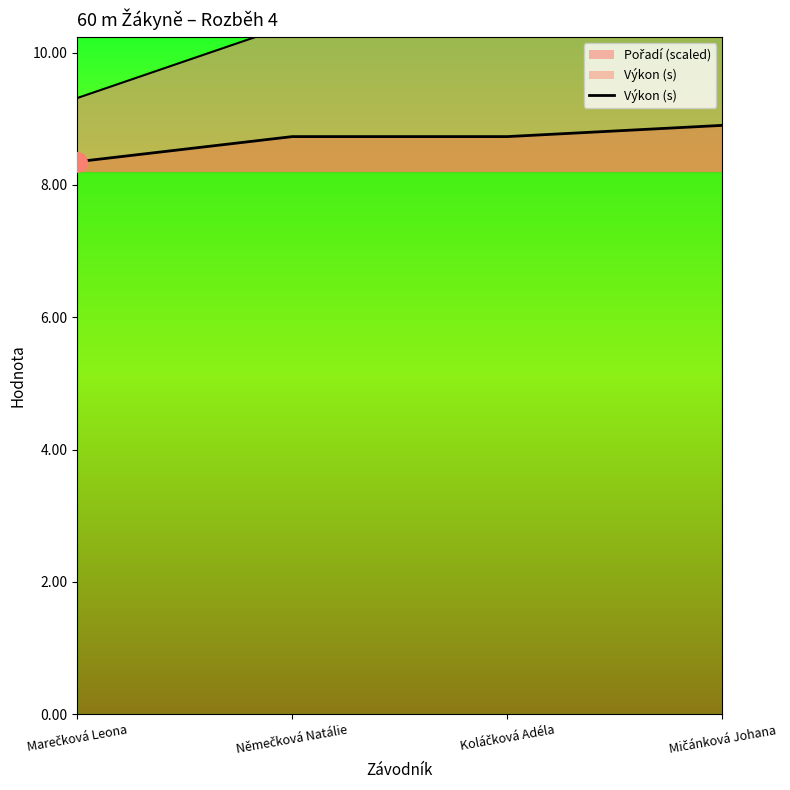

What is the sum of all values?

34.7